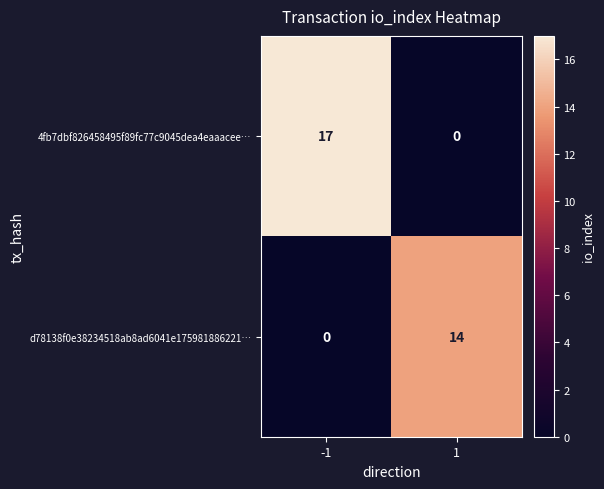

Which series has the widest spread of values?

4fb7dbf826458495f89fc77c9045dea4eaaacee…